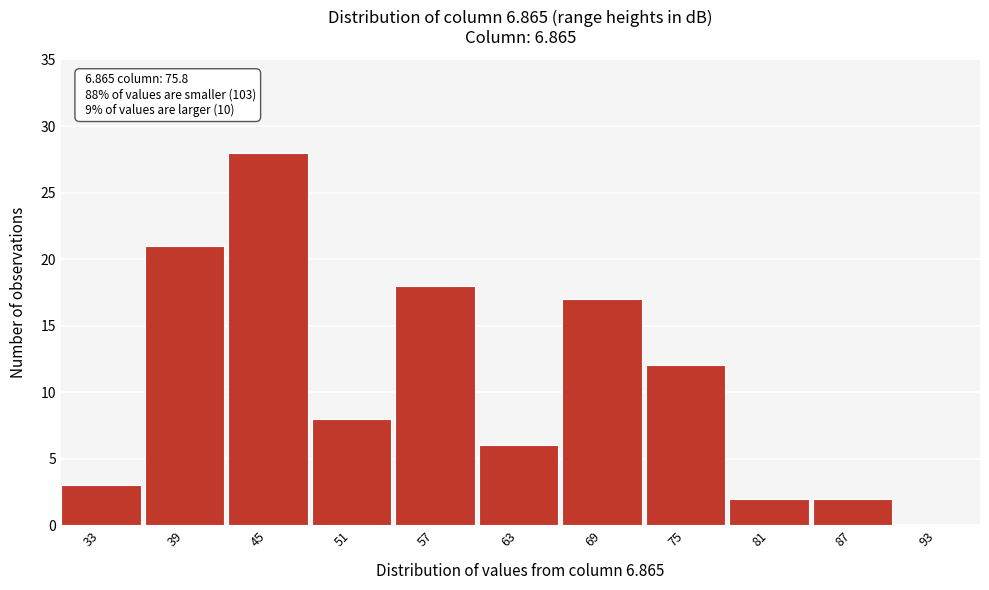

Reading left to right, extract all data points from this chart.

33=3	39=21	45=28	51=8	57=18	63=6	69=17	75=12	81=2	87=2	93=0